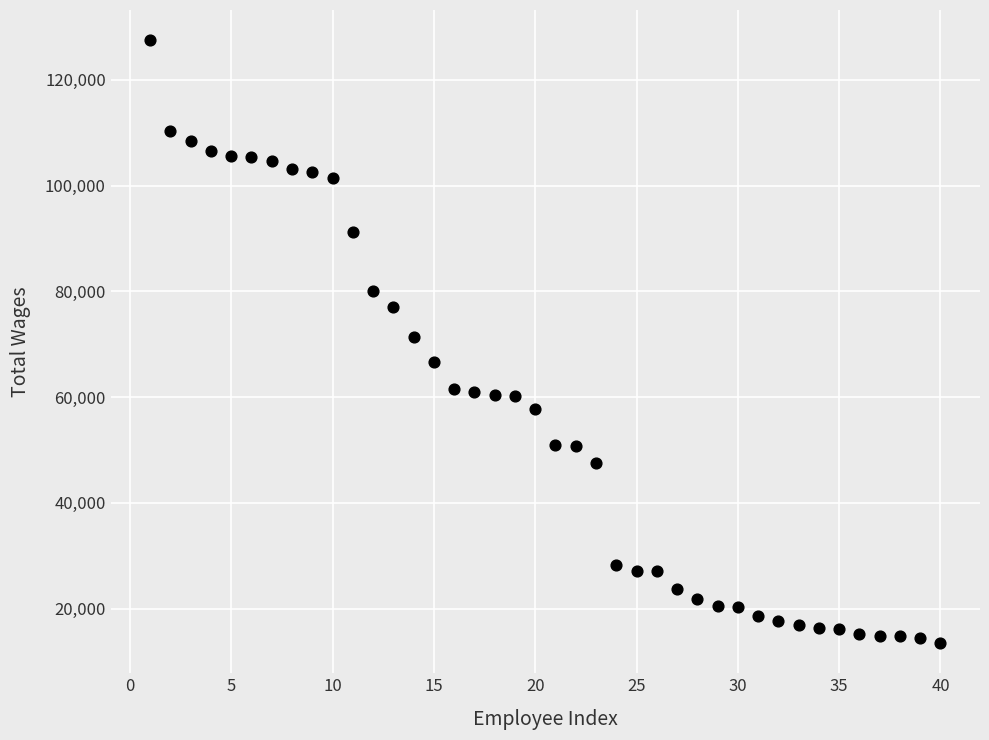

What is the range of X values (max minus min)?

39